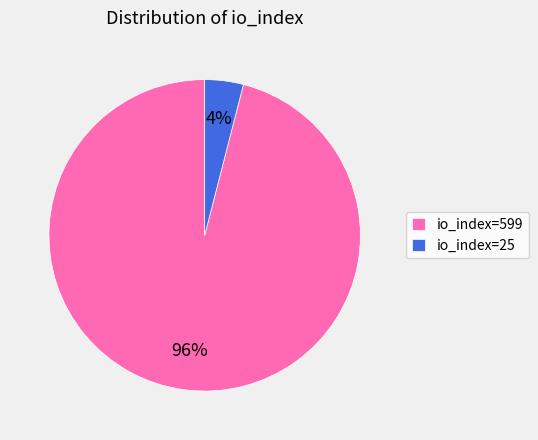

To the nearest percent, what is the difference between the largest and smallest slice percentages?

92%